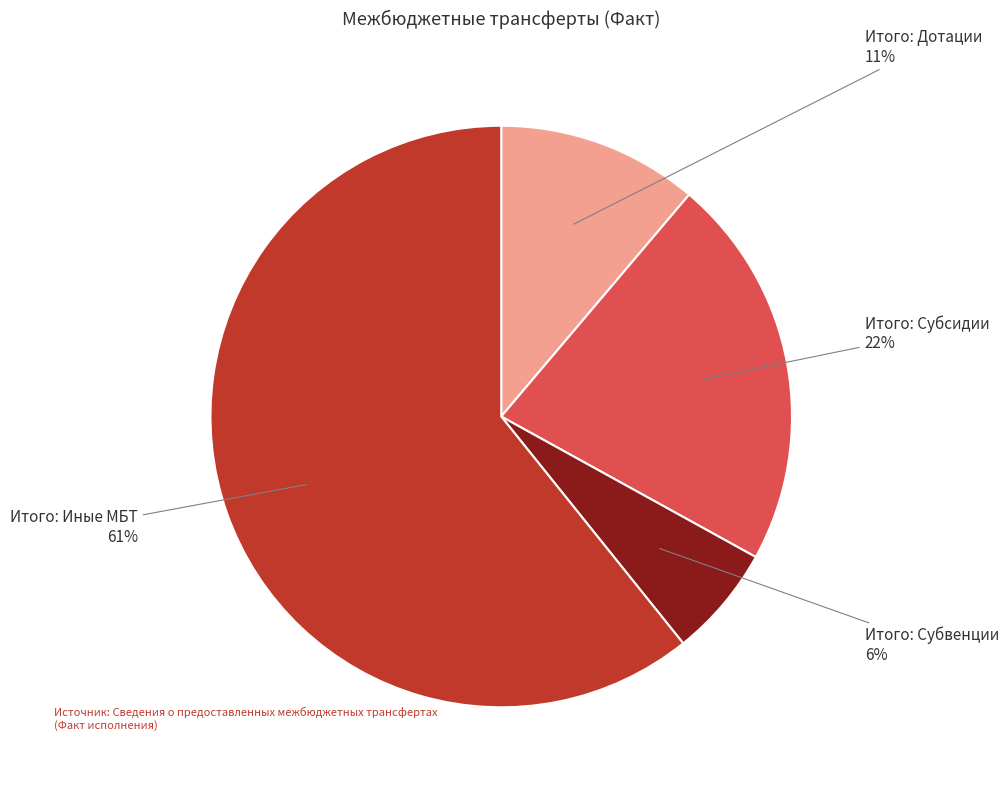

To the nearest percent, what is the average slice percentage?

25%